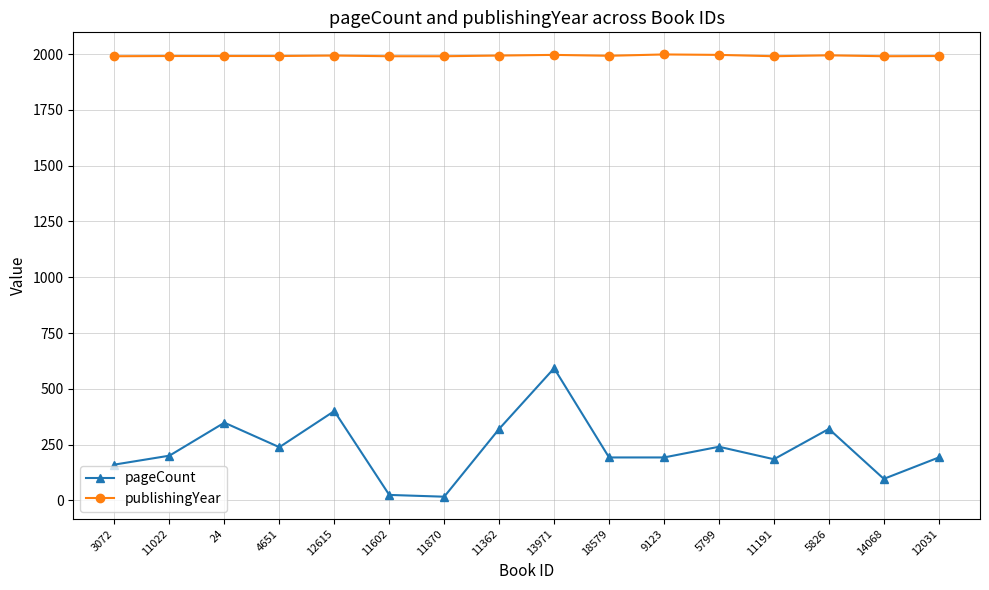

What is the total value across all series at 13971?

2589